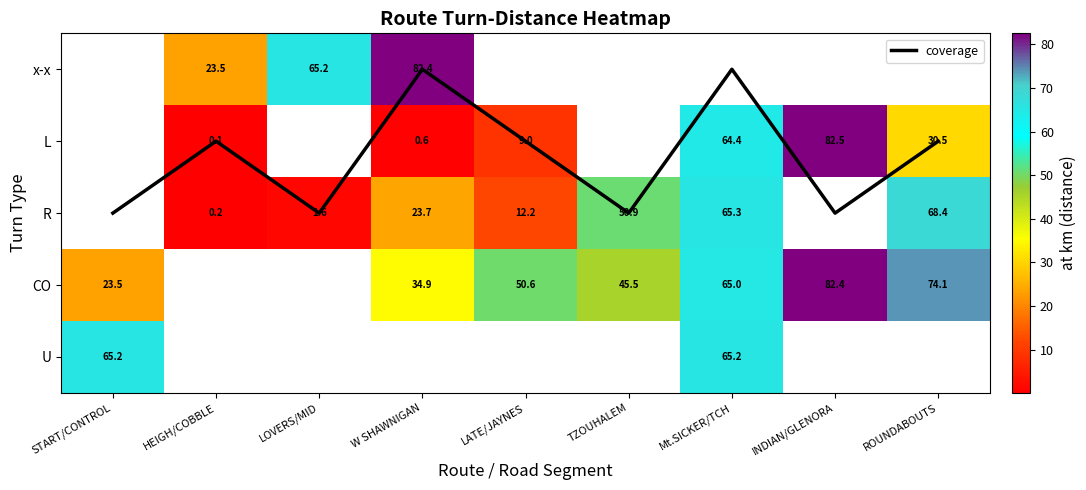

Rank the categories by L value from highest to lowest.

START/CONTROL, LOVERS/MID, TZOUHALEM, INDIAN/GLENORA, Mt.SICKER/TCH, ROUNDABOUTS, LATE/JAYNES, W SHAWNIGAN, HEIGH/COBBLE